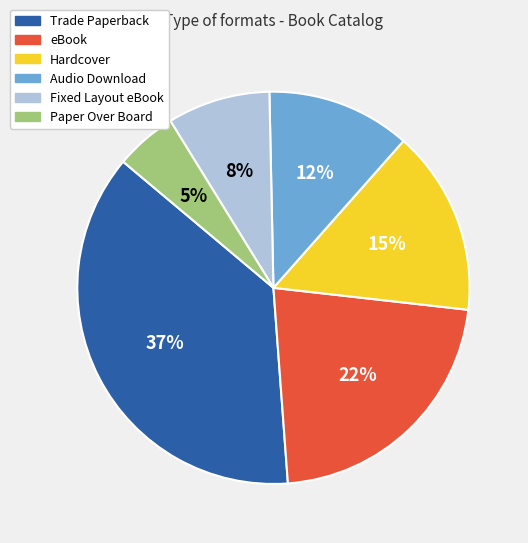

How many slices are in this pie chart?

6